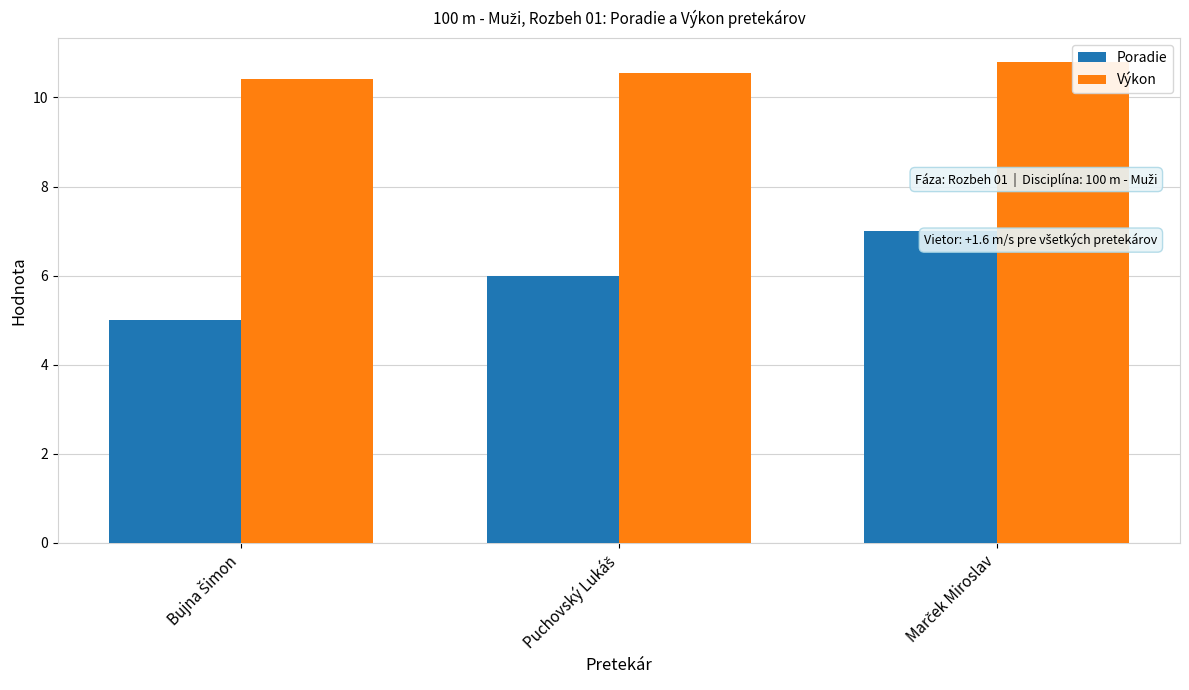

How many bars are there in each group?

2